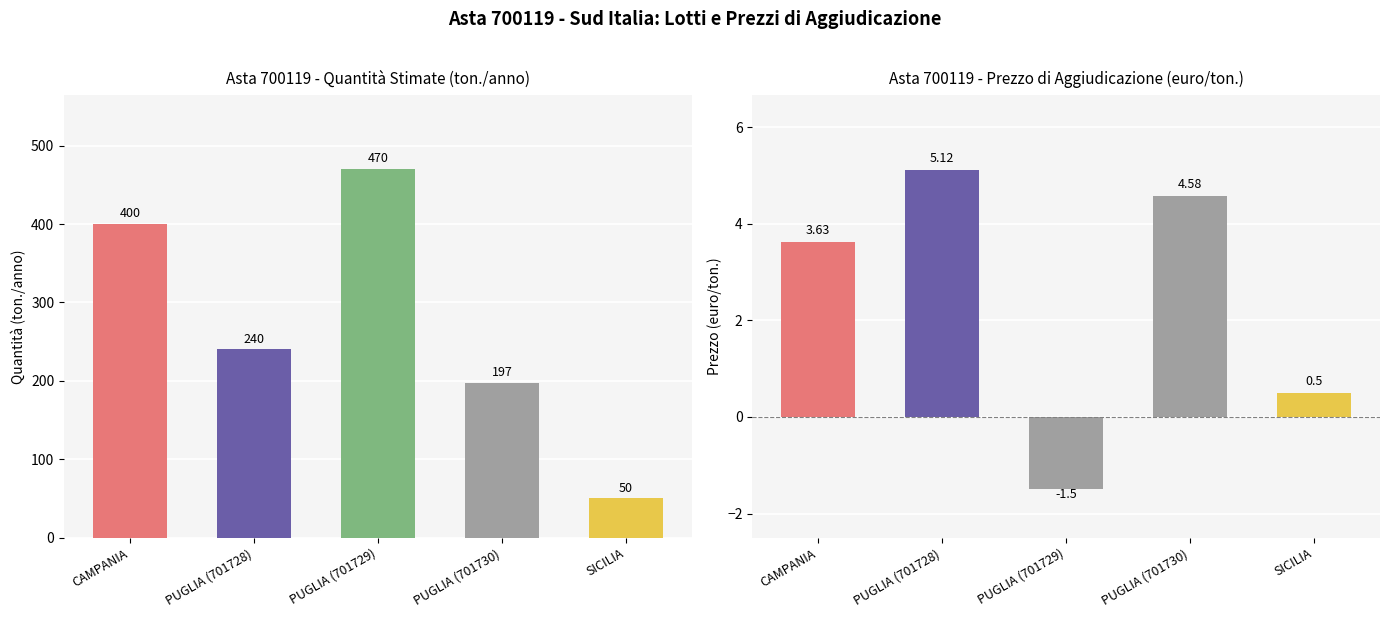

Is it true that * Prezzo di Aggiudicazione (euro/ton.) equals 5.1 at PUGLIA (701728)?

True